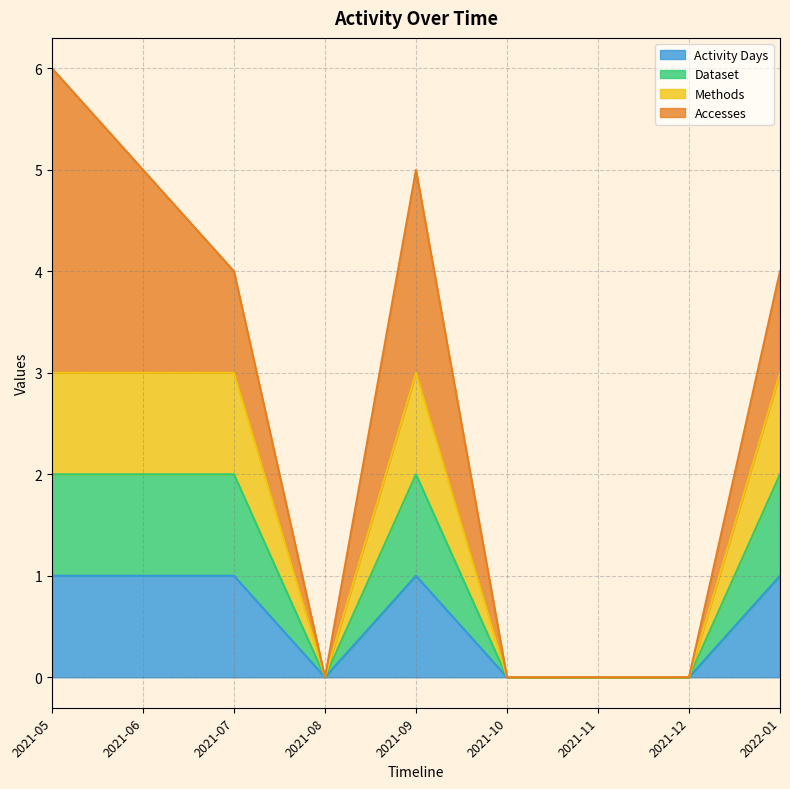

How many data points does each series have?

9